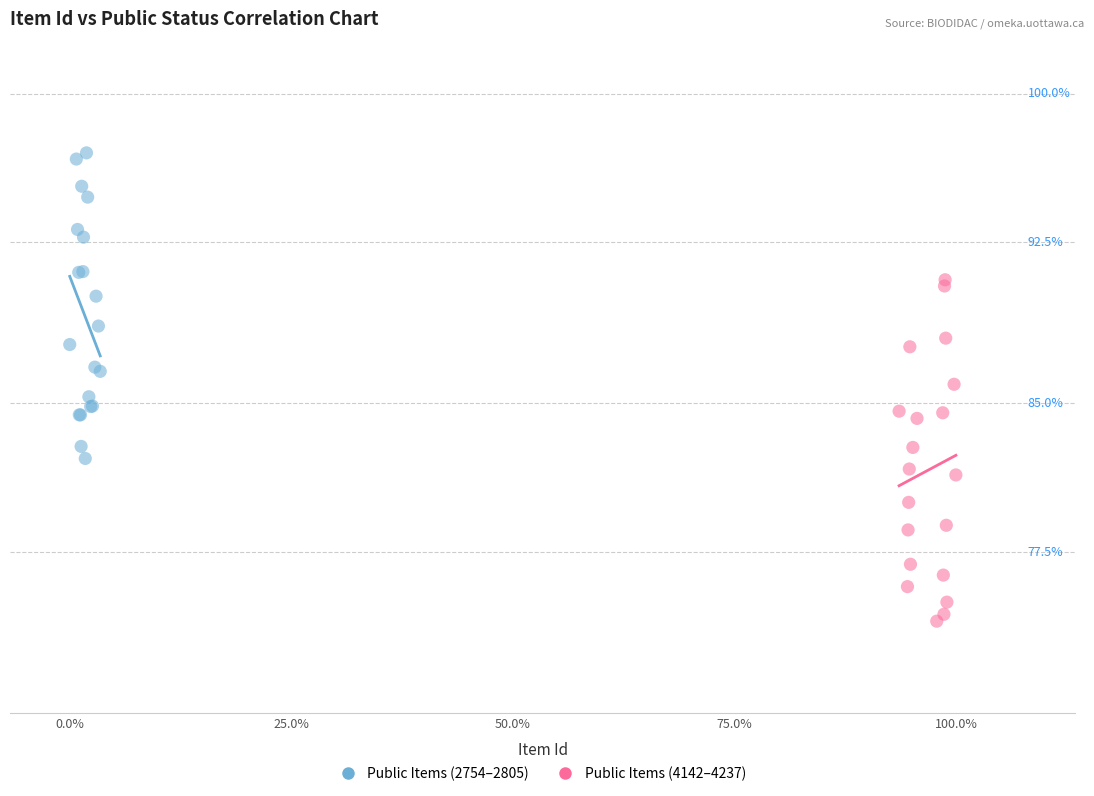

Which series contains the highest Y value?

Public Items (2754–2805)